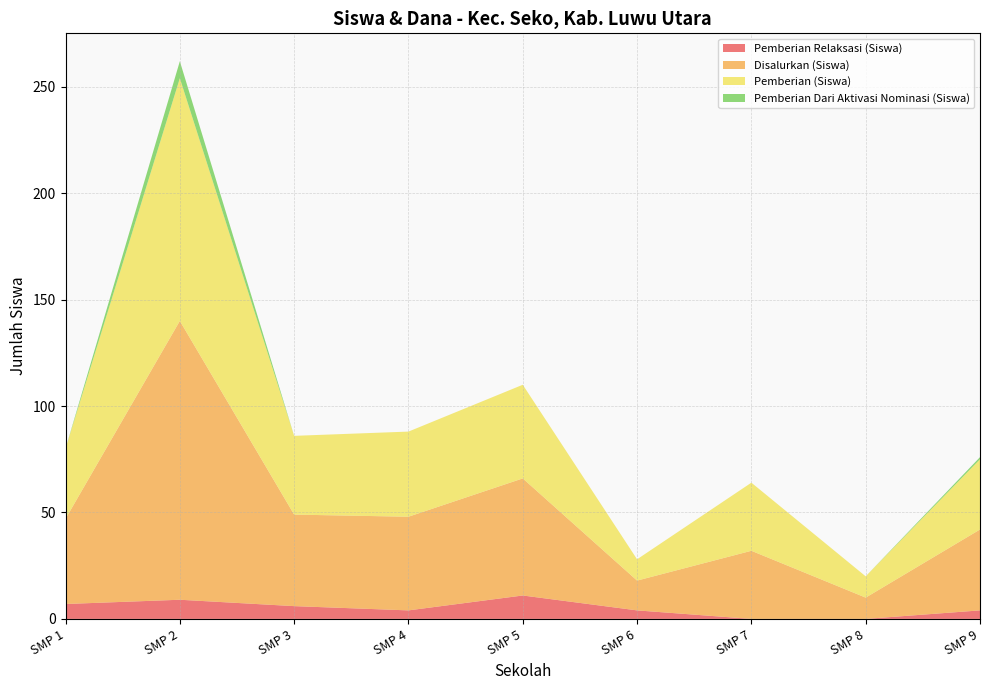

What is the highest value of the Pemberian Relaksasi (Siswa) series?

11